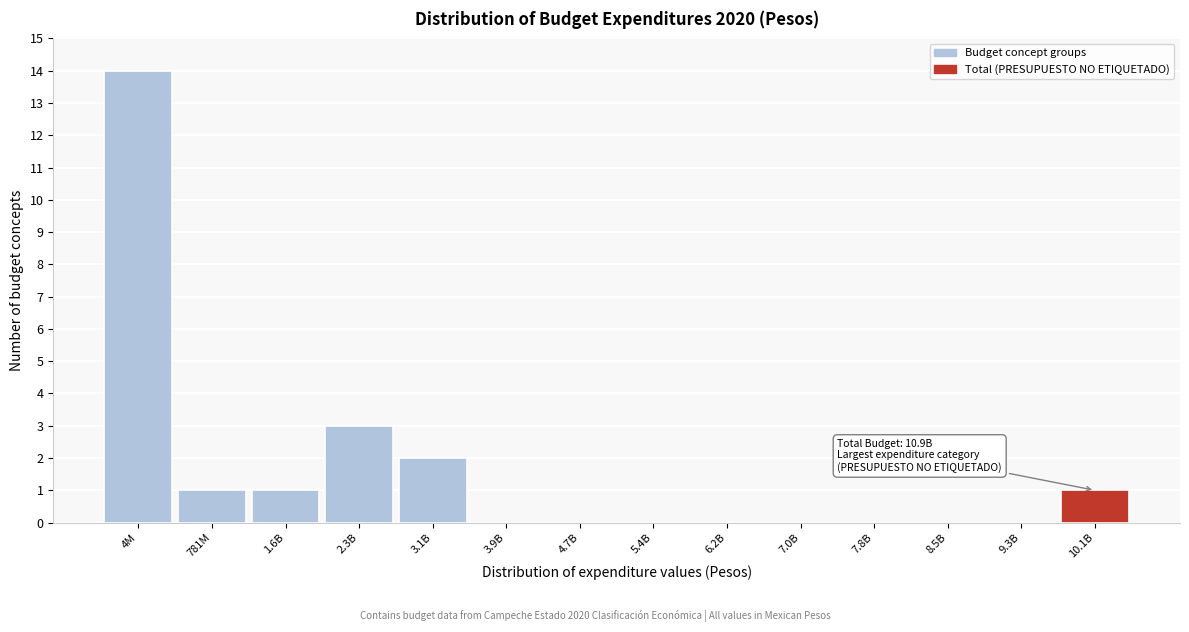

Reading left to right, transcribe all the data shown in this chart.

4M=14	781M=1	1.6B=1	2.3B=3	3.1B=2	3.9B=0	4.7B=0	5.4B=0	6.2B=0	7.0B=0	7.8B=0	8.5B=0	9.3B=0	10.1B=1